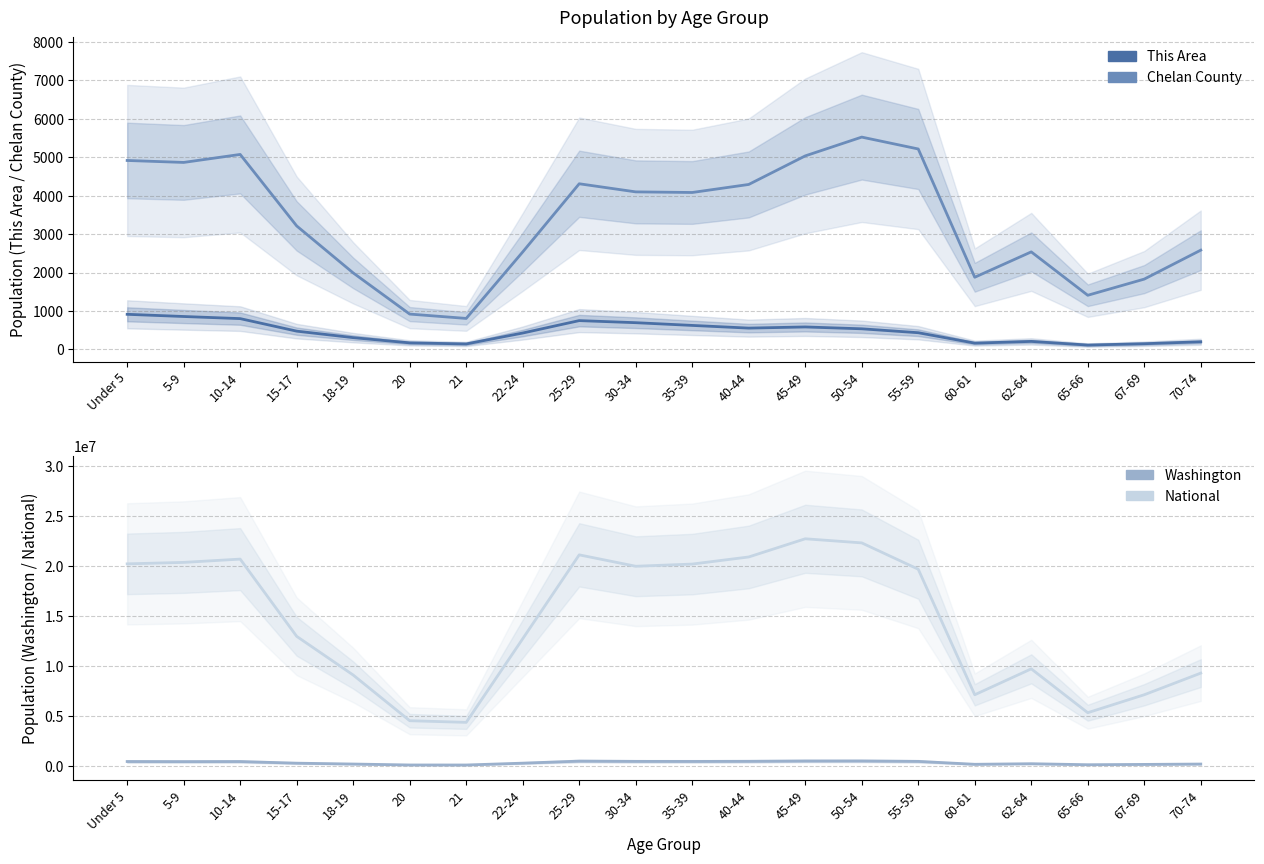

What is the sum of the Chelan County values at 30-34 and 60-61?

5975